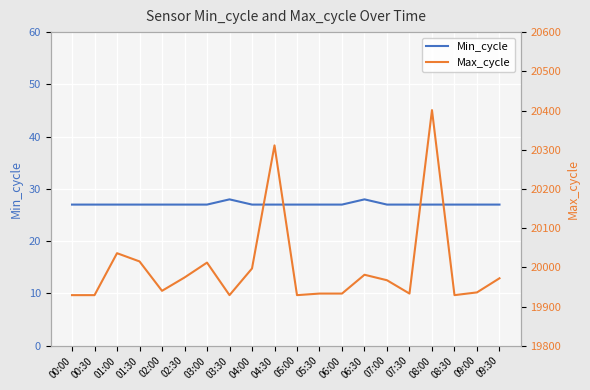

True or false: Max_cycle and Min_cycle intersect in this chart.

False